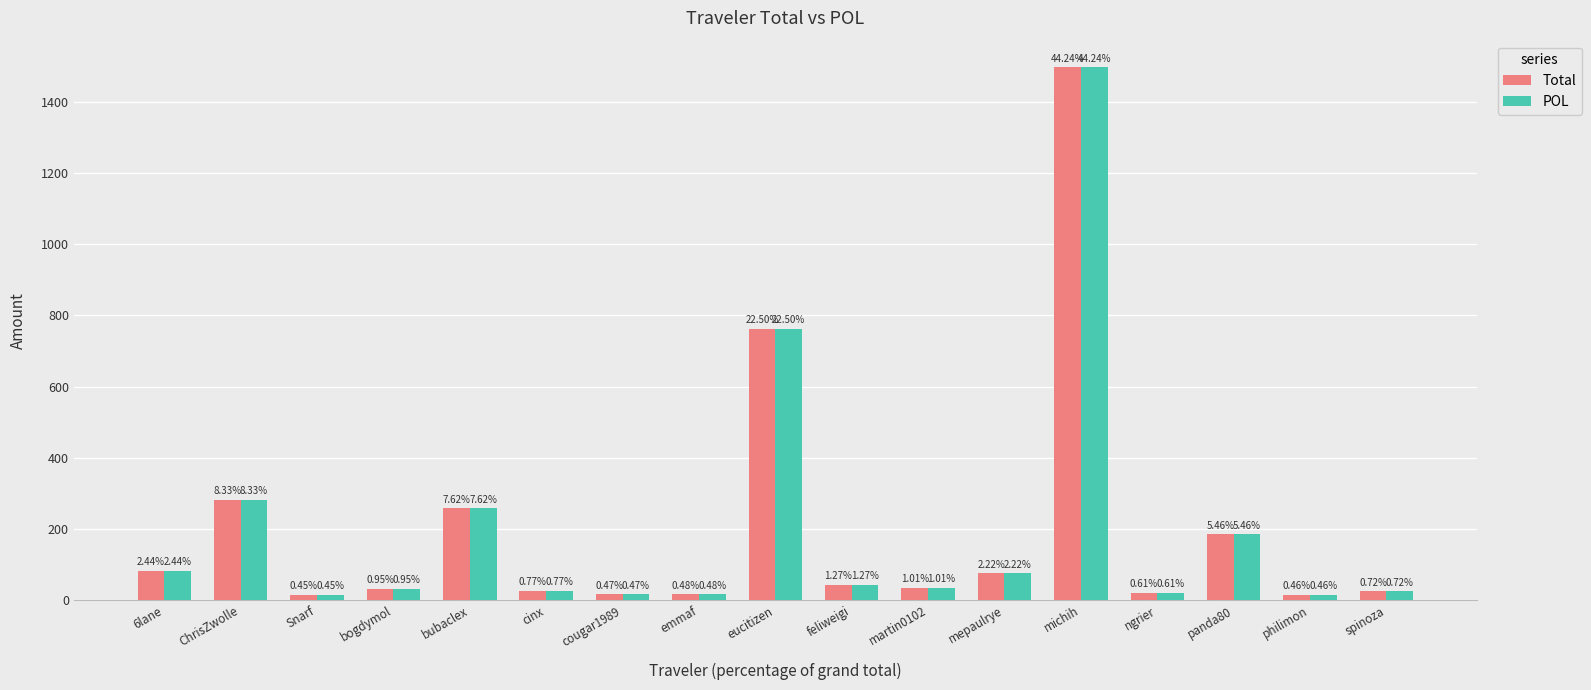

How many groups of bars are there?

17